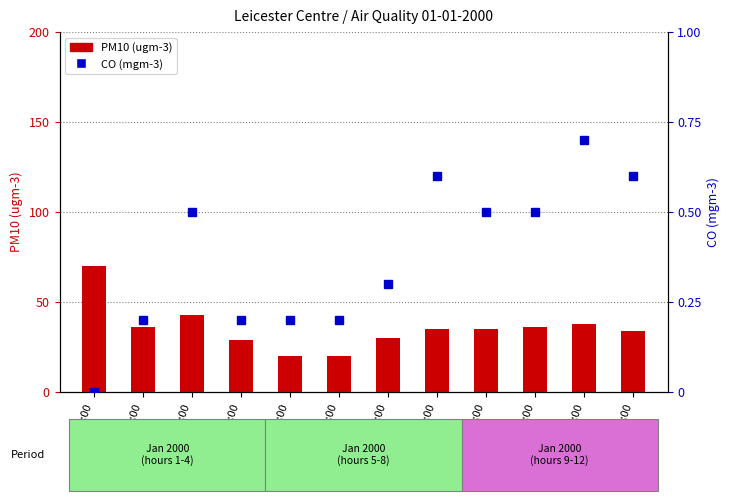

Rank the categories by PM10 value from lowest to highest.

05:00, 06:00, 04:00, 07:00, 12:00, 08:00, 09:00, 02:00, 10:00, 11:00, 03:00, 01:00